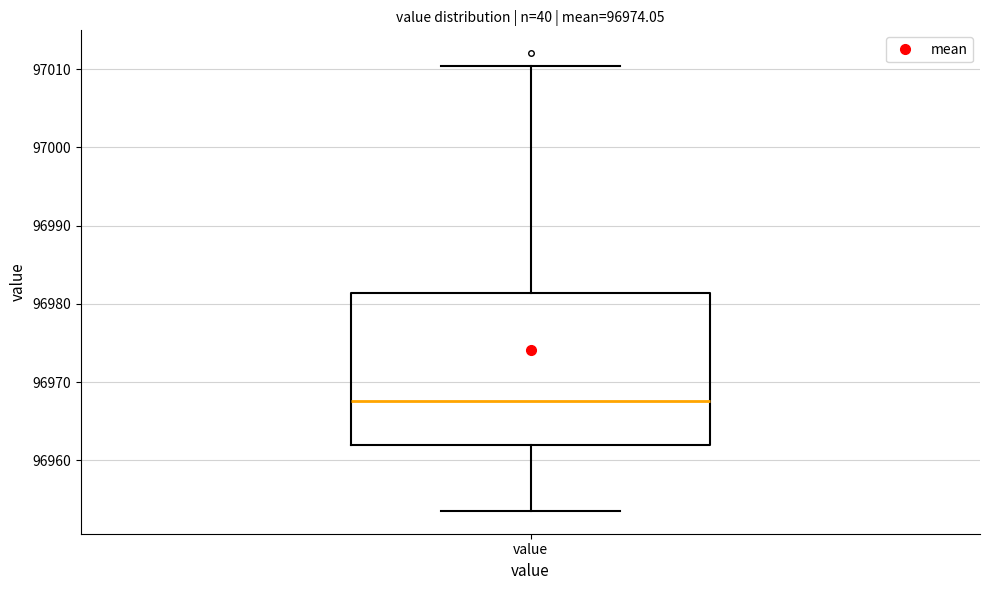

Transcribe this box plot: give where the median line is, the range the box spans, and where the two whiskers end, as read against the y-axis. The values are not printed on the chart, so give them approximately, as read against the axis.

median 96968, box 96962 to 96981, whiskers 96954 to 97010